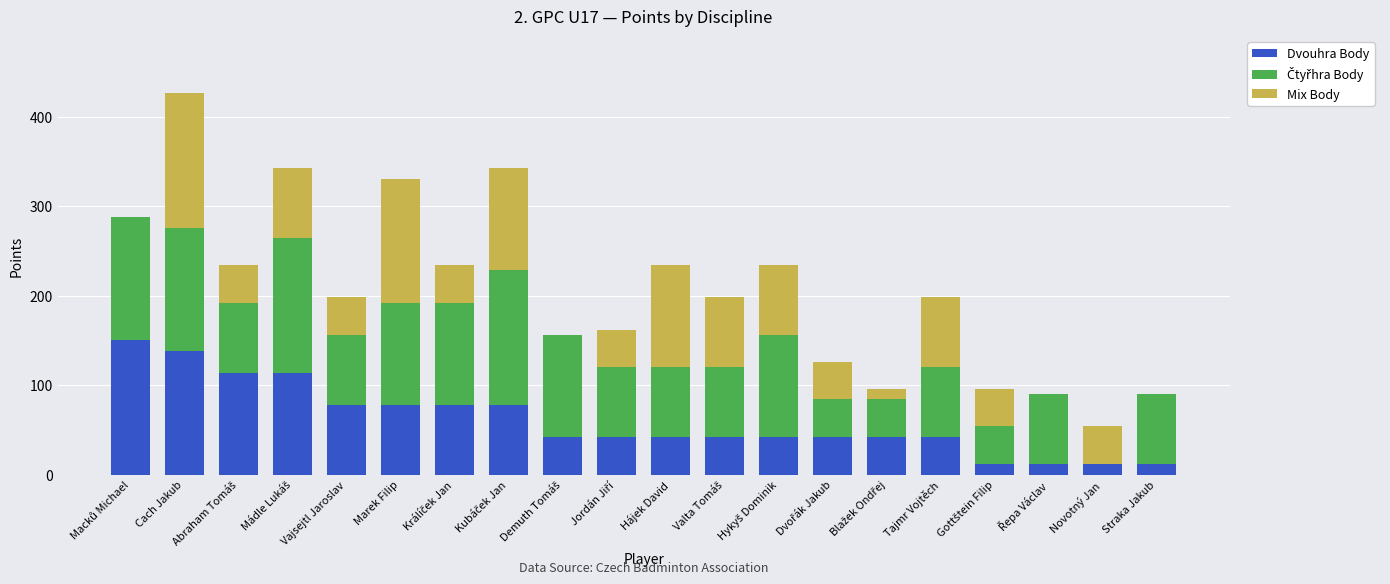

Read the Dvouhra Body value at Cach Jakub.

138